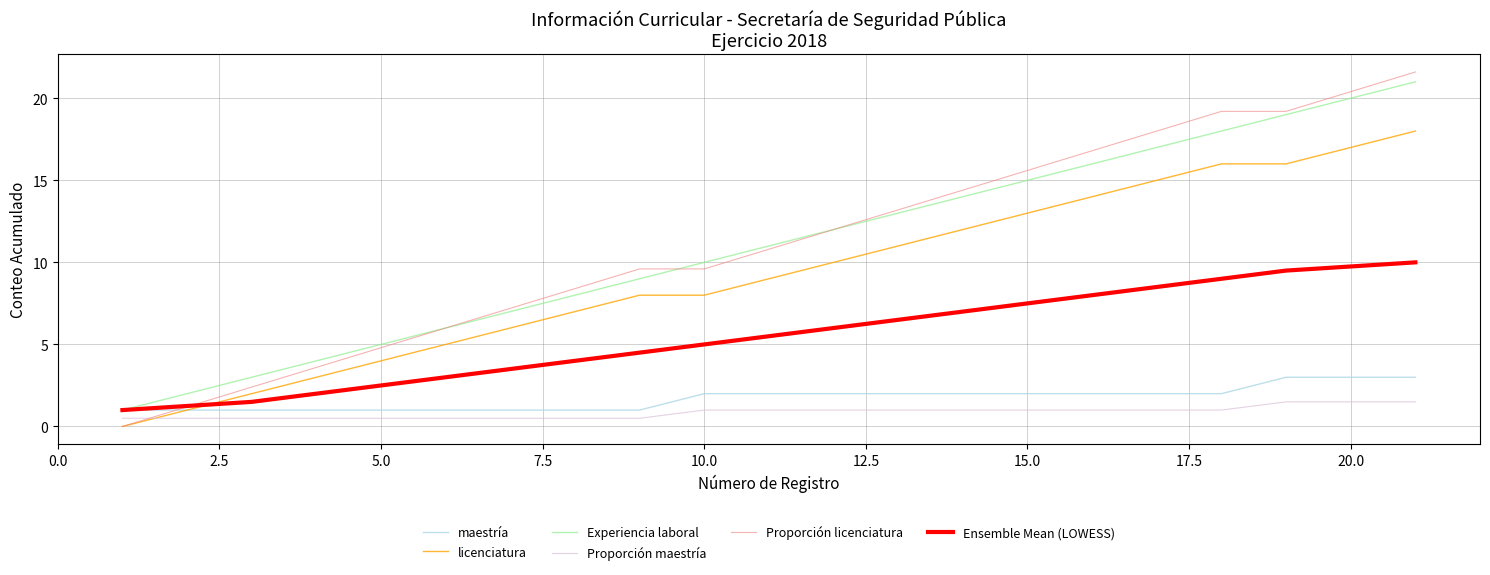

Which series has the largest range (max minus min)?

Proporción licenciatura